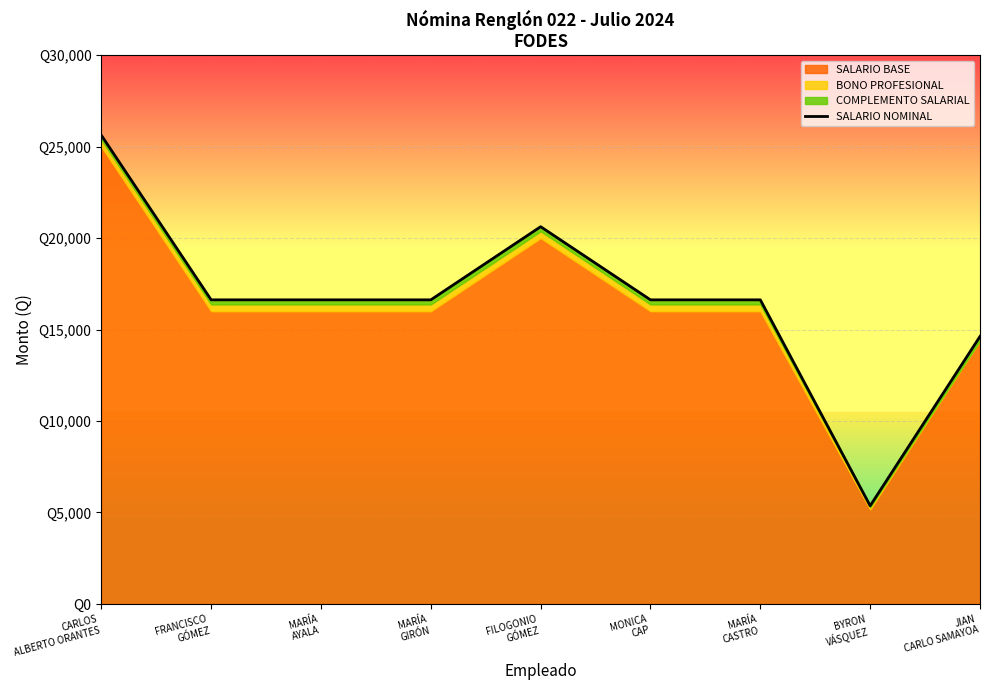

How many points are higher than both their immediate neighbors (excluding endpoints)?

1